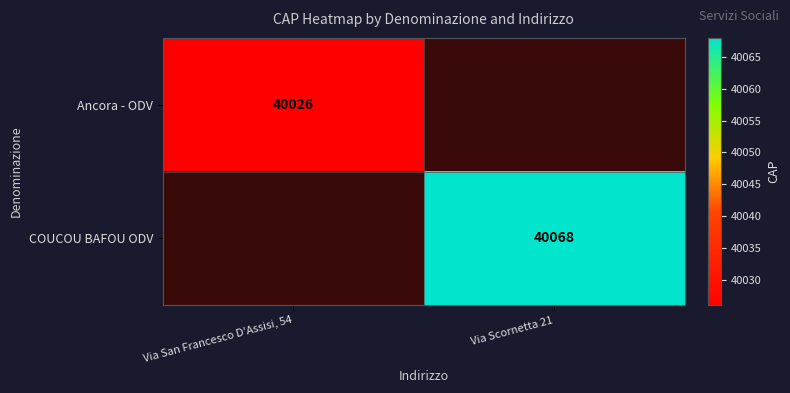

At which category does the chart reach its minimum across all series?

Via San Francesco D'Assisi, 54